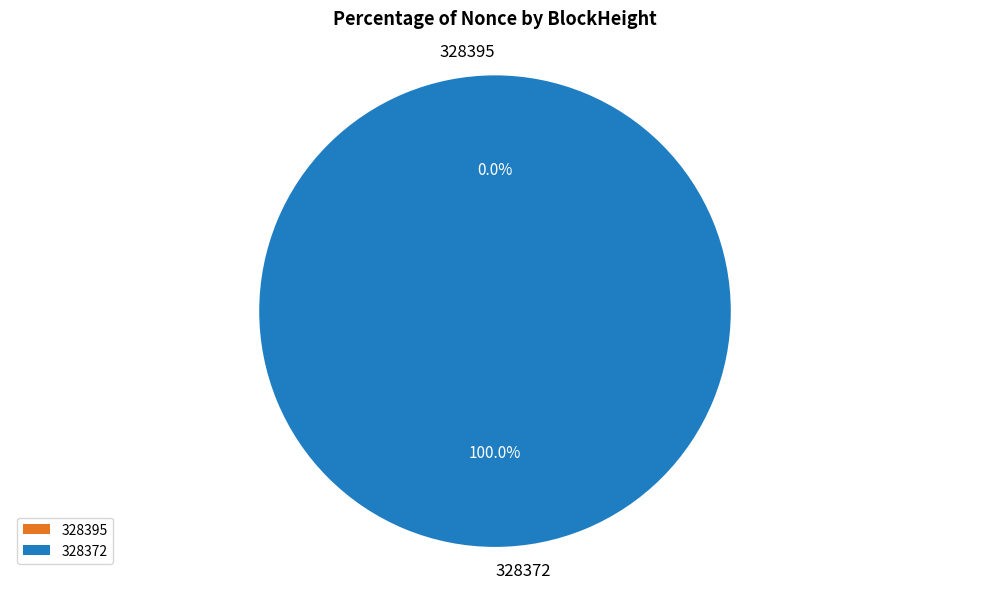

To the nearest percent, what is the combined percentage of 328395 and 328372?

100%